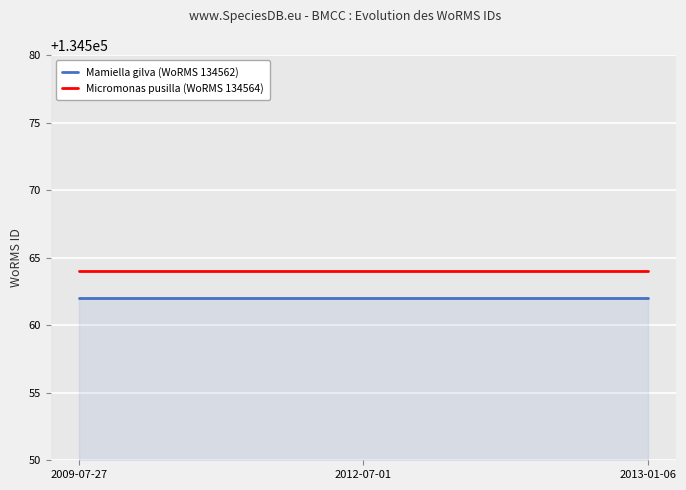

Rank the series at 2009-07-27 from highest to lowest value.

Micromonas pusilla (WoRMS 134564), Mamiella gilva (WoRMS 134562)